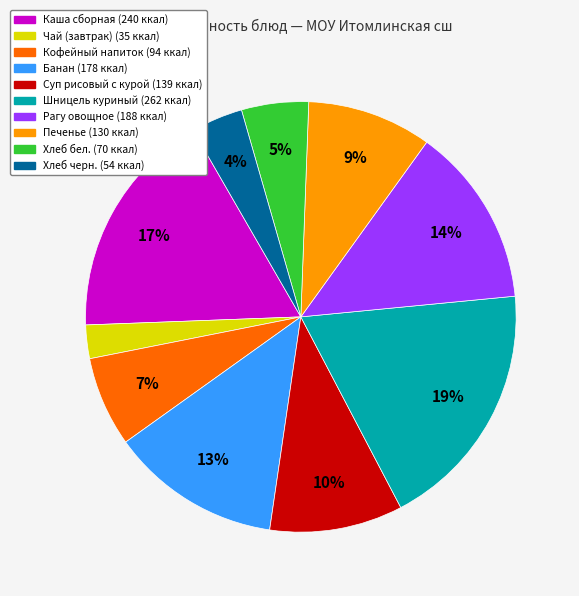

To the nearest percent, what is the difference between the Шницель куриный and Кофейный напиток slice percentages?

12%